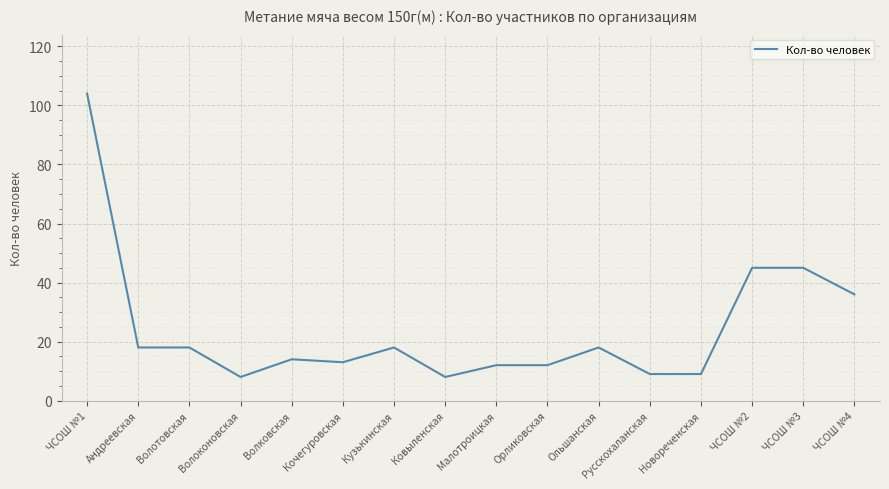

True or false: there are more than 1 points higher than both neighbors.

True